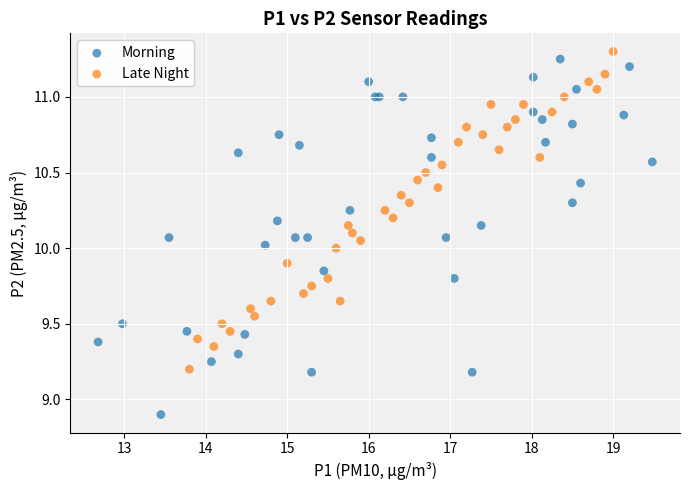

Which series contains the lowest Y value?

Morning